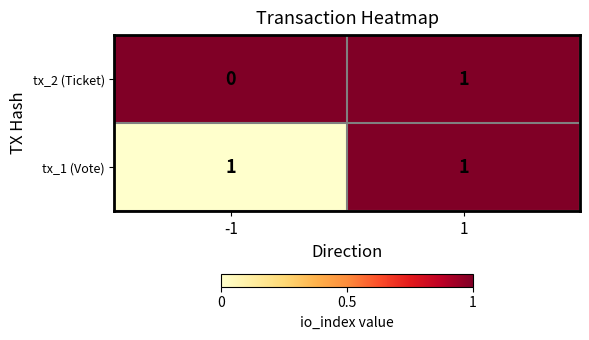

Which series has the widest spread of values?

tx_2 (Ticket)